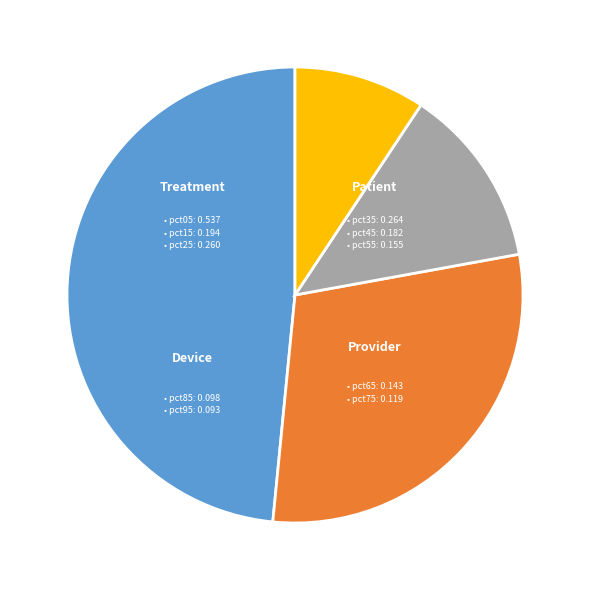

Is there a majority slice in this chart?

No